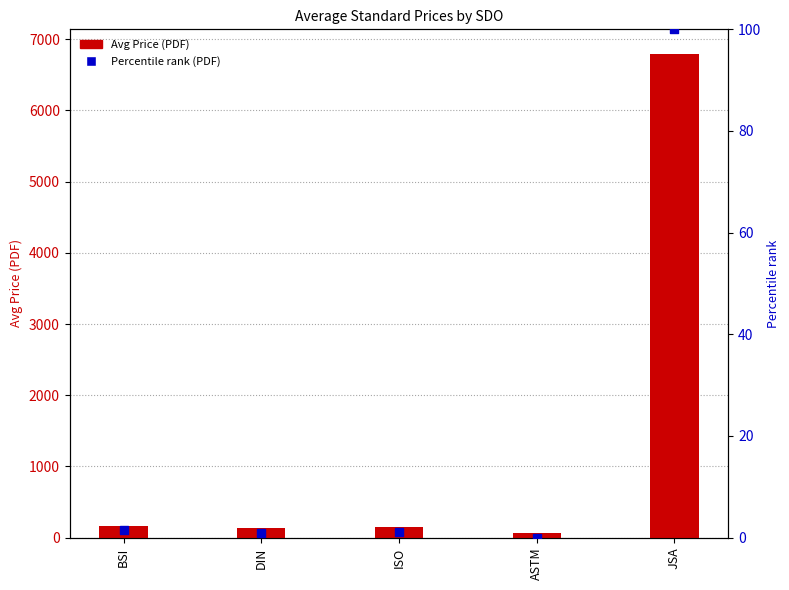

What are all the series names shown in the legend?

Avg Price (PDF), Percentile rank (PDF)